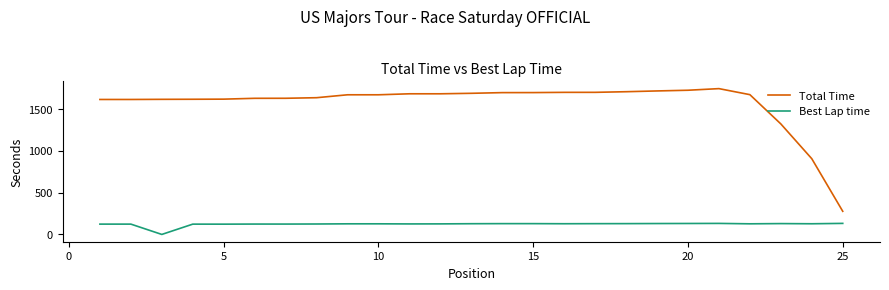

True or false: Total Time and Best Lap time cross at least once.

False